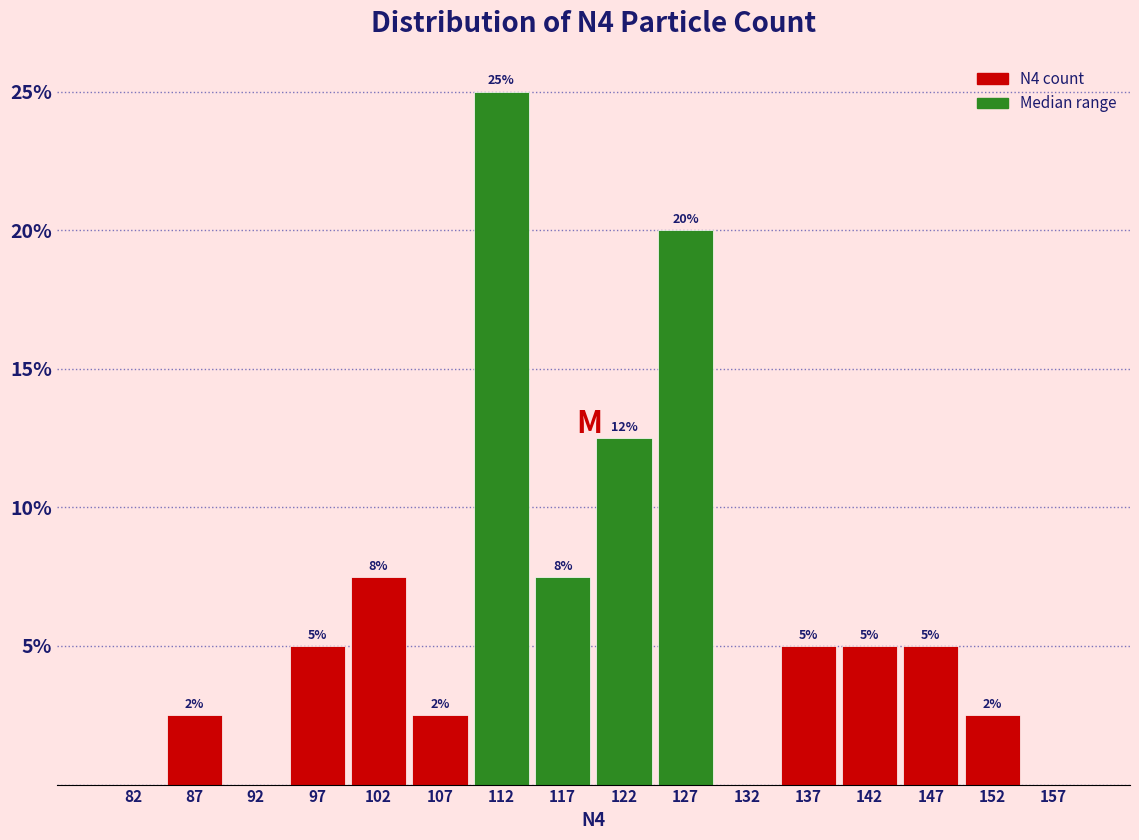

Over which range of the x-axis is the bar tallest?

110 to 115